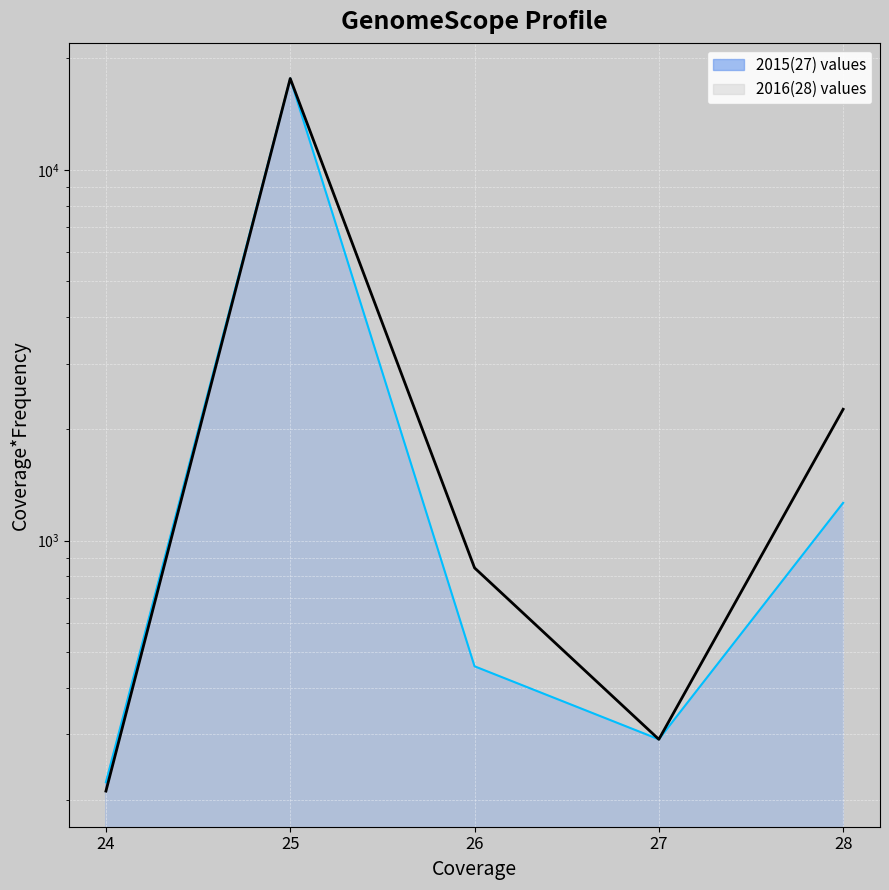

Between which two adjacent categories do 2015(27) values and 2016(28) values first intersect?

24 and 25